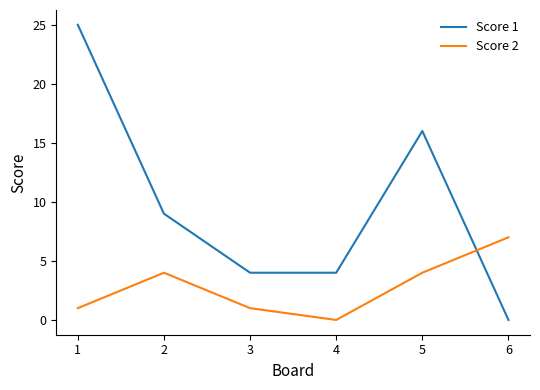

True or false: Score 1 has more than 2 interior local peaks.

False